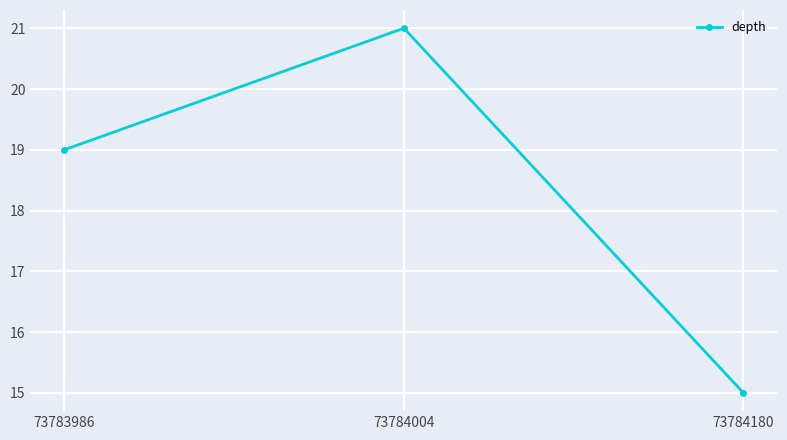

What is the maximum value shown in the chart?

21